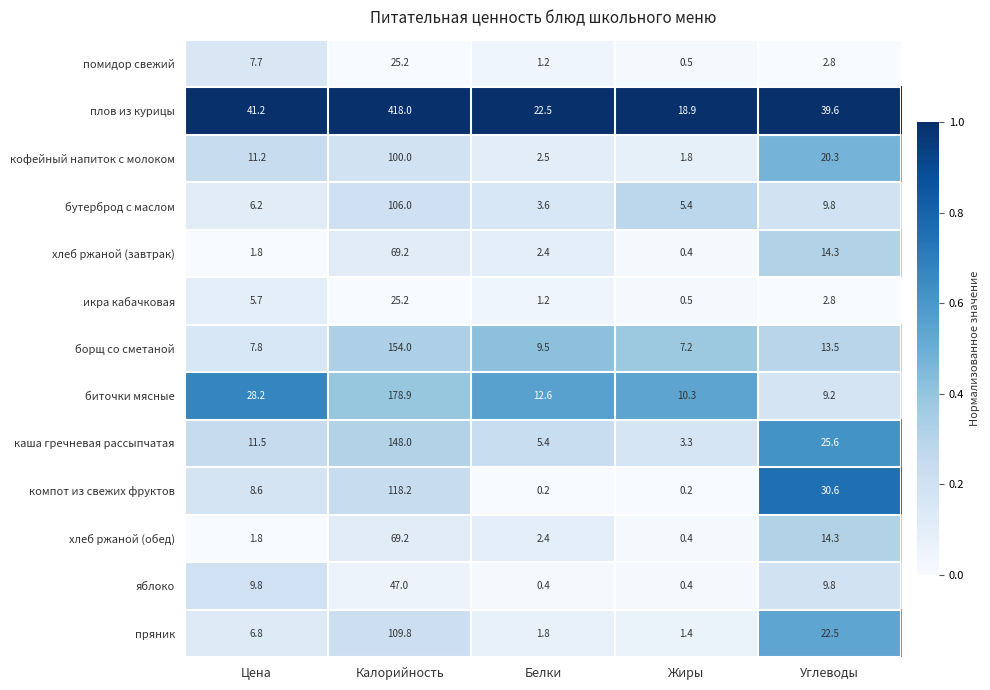

Which series changed the most between Жиры and Углеводы?

компот из свежих фруктов